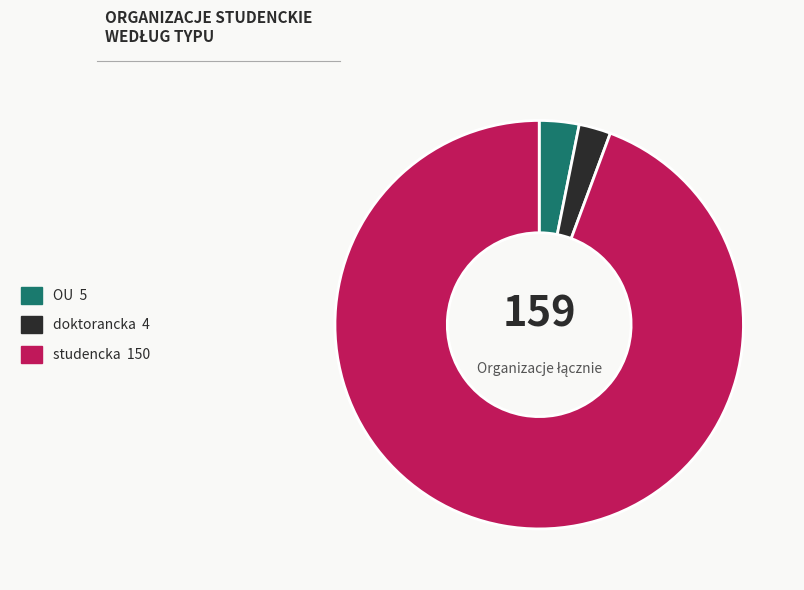

Does OU 5 account for over 50% of the chart?

No